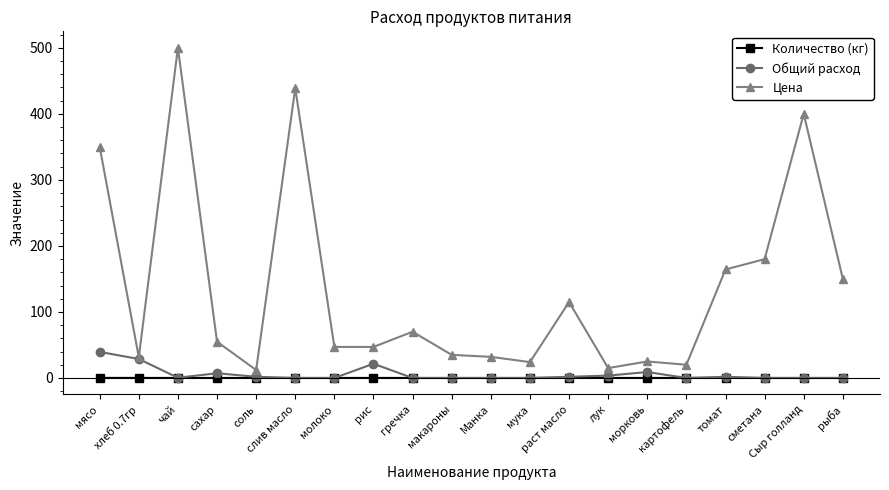

The Количество (кг) series shows 0.0 at Сыр голланд. True or false?

True